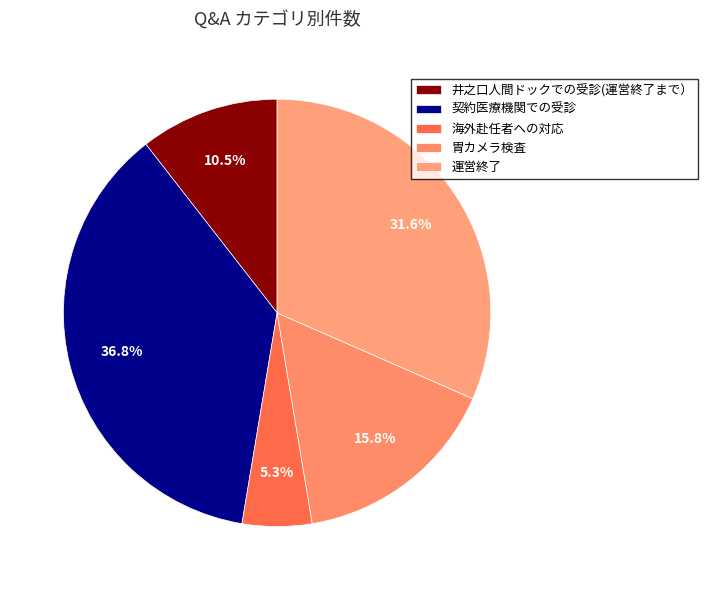

Is it true that 胃カメラ検査 is 16% of the pie?

True